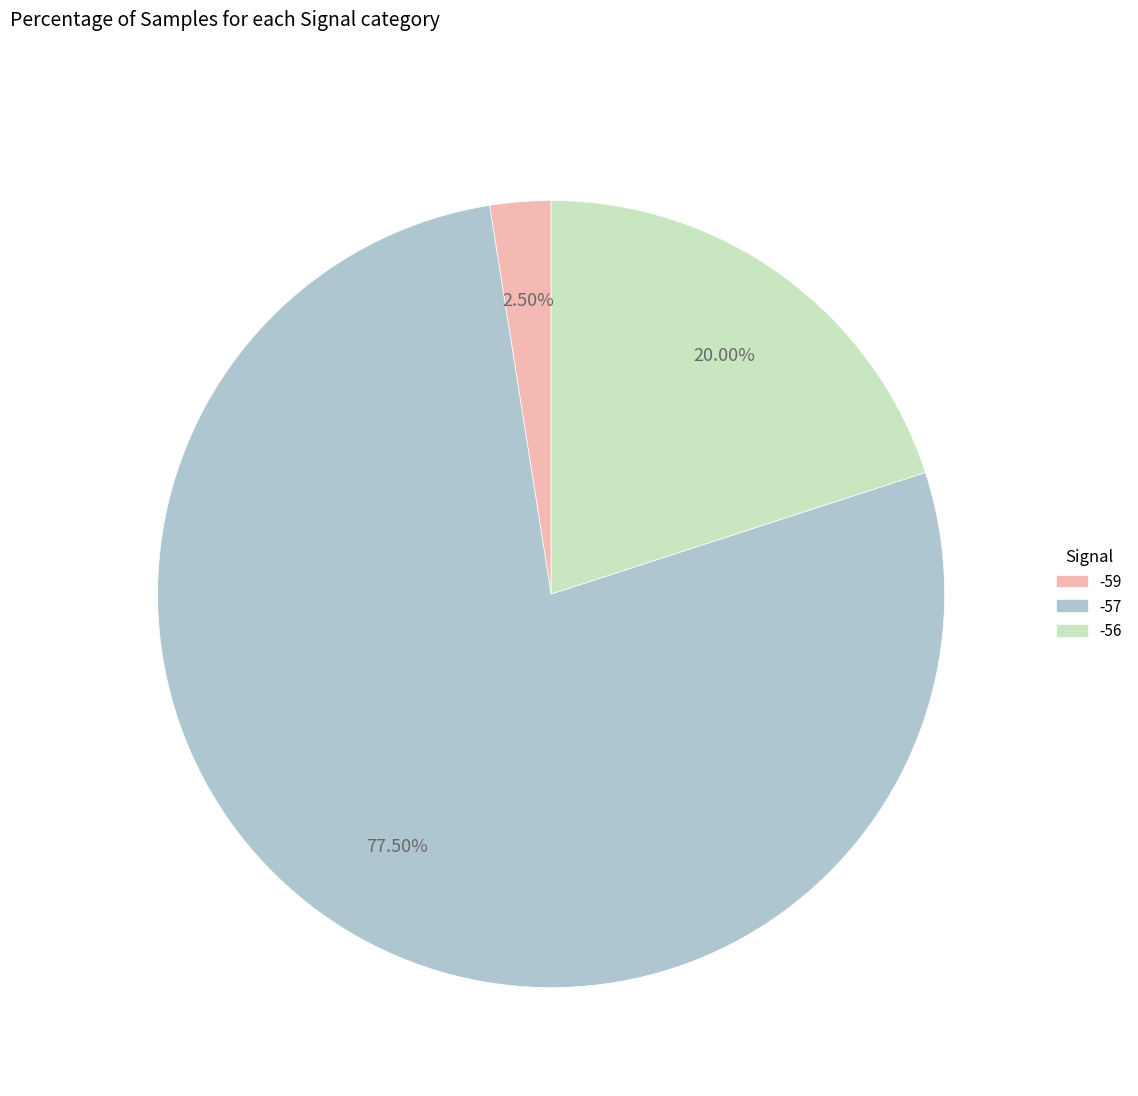

Is there a majority slice in this chart?

Yes